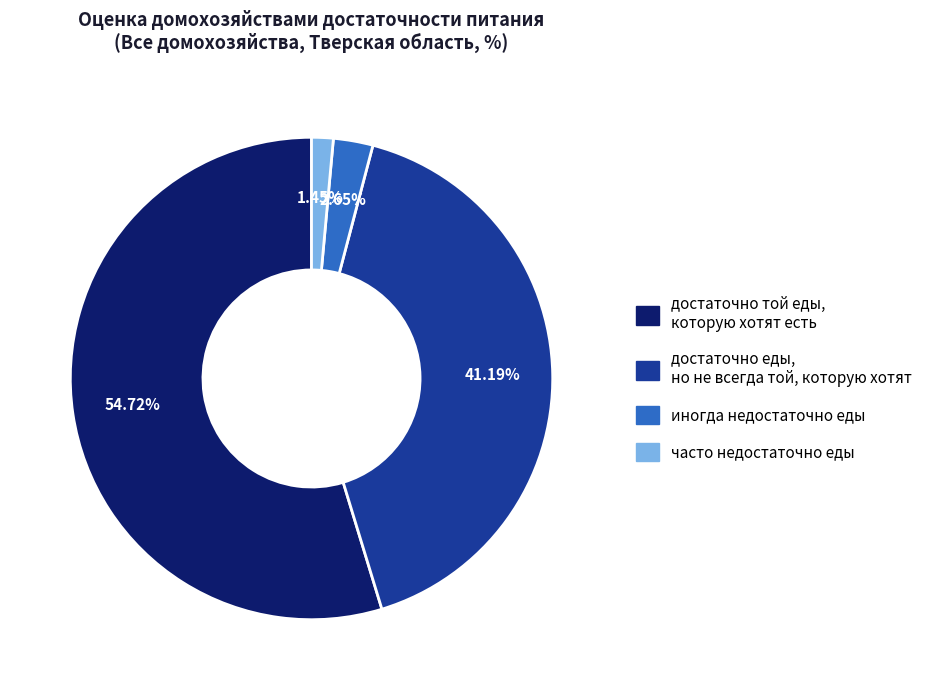

To the nearest percent, what is the average slice percentage?

25%